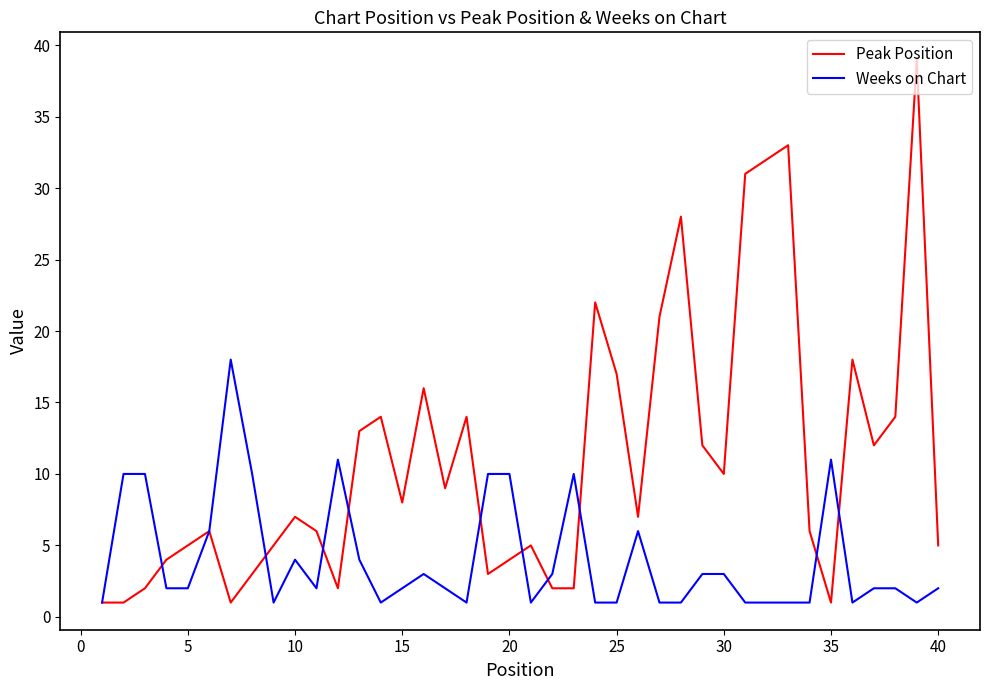

Which series has the largest total across all categories?

Peak Position